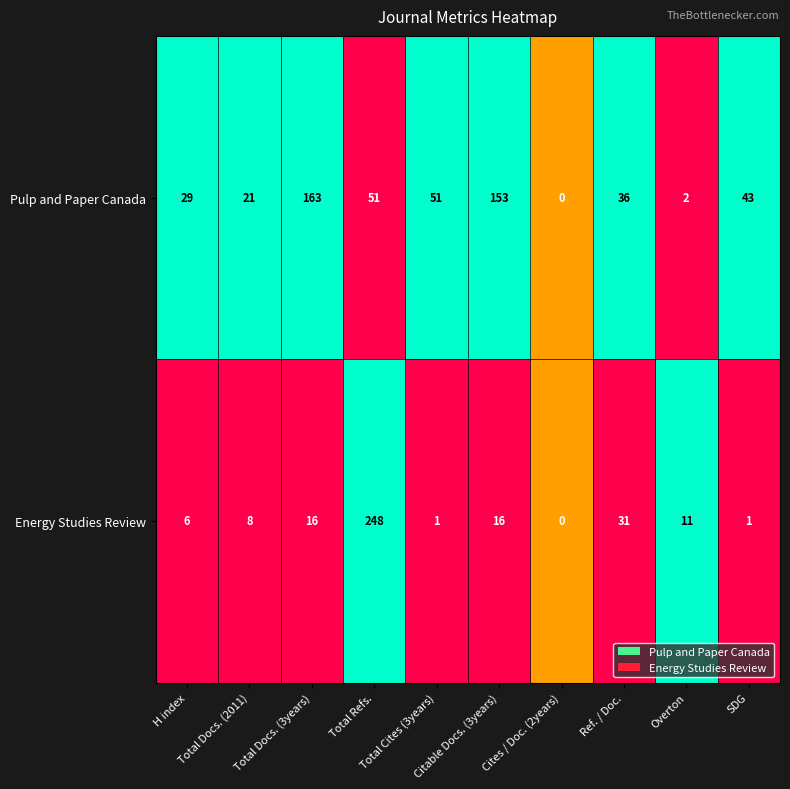

What is the sum of all Pulp and Paper Canada values?

549